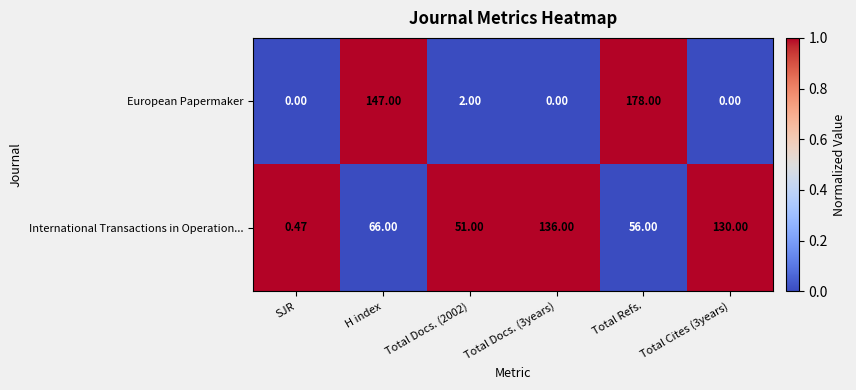

At which category is the sum across all series the highest?

Total Refs.